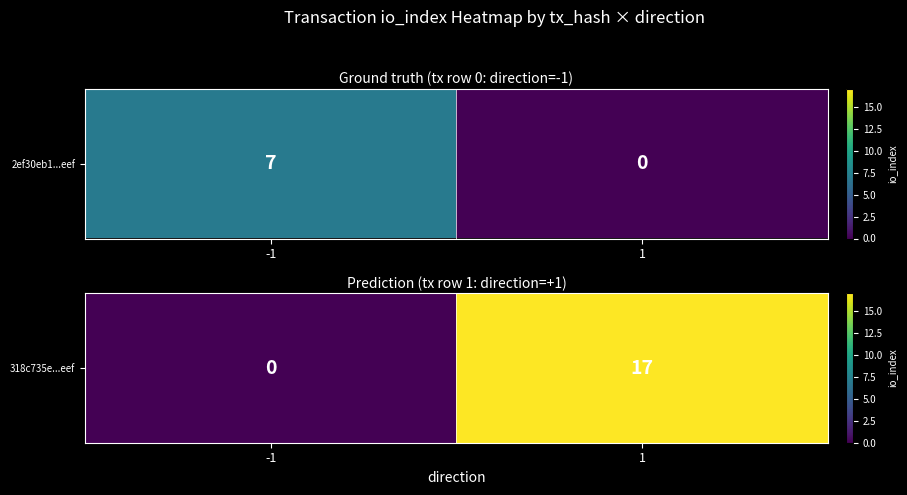

What is the sum of the values at 1 and -1?

17